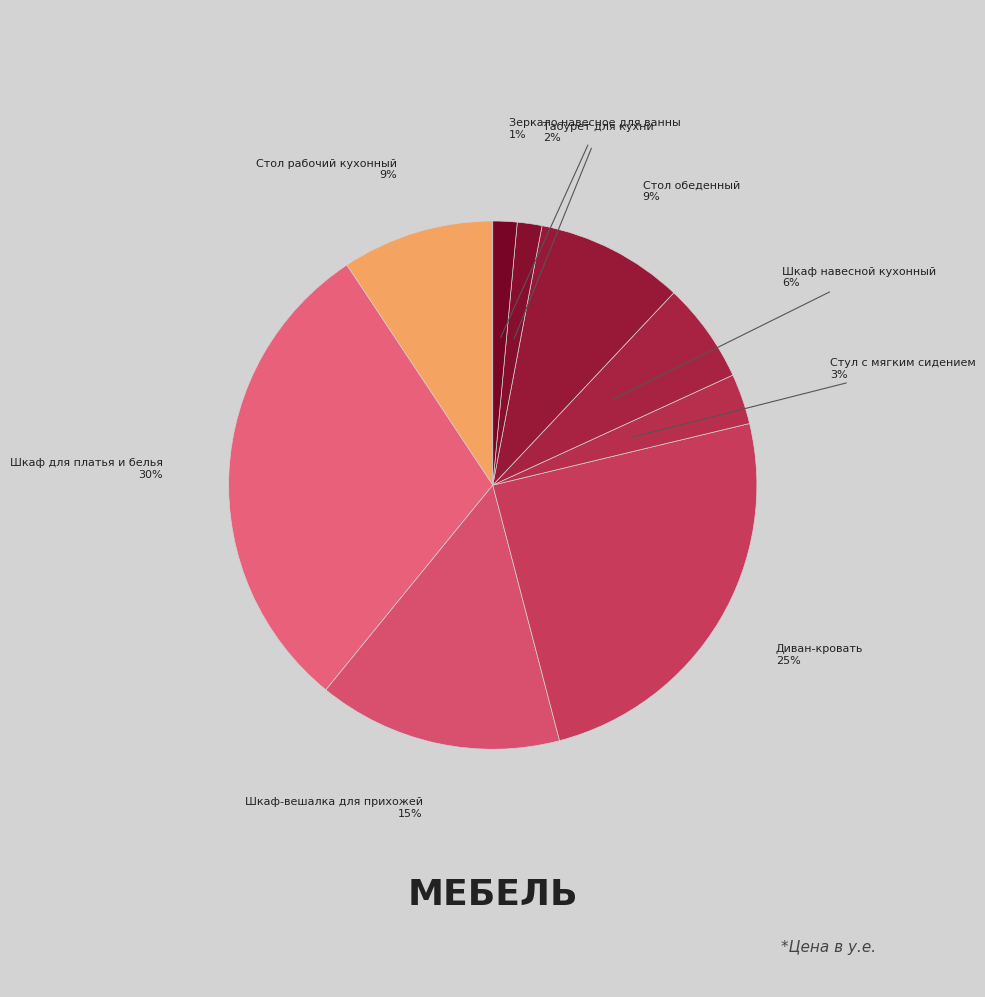

Is there a majority slice in this chart?

No